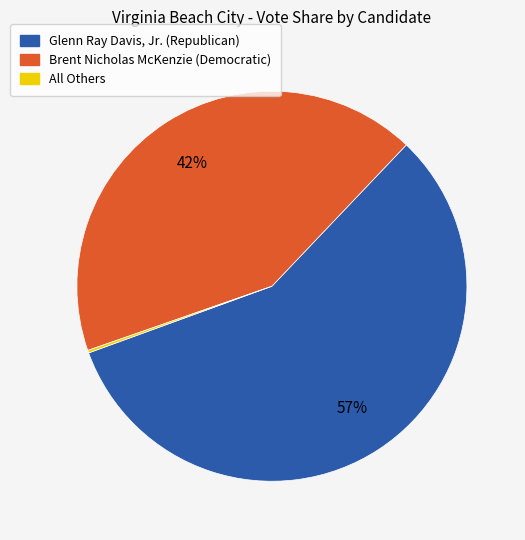

Which slice represents more than half of the pie?

Glenn Ray Davis, Jr. (Republican)